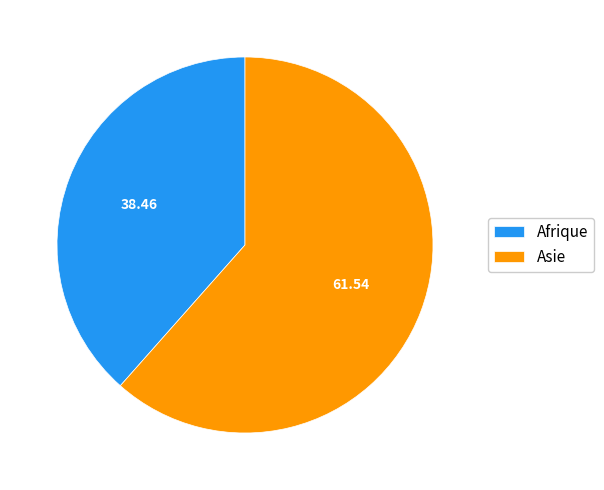

Is the sum of Afrique and Asie greater than half?

Yes